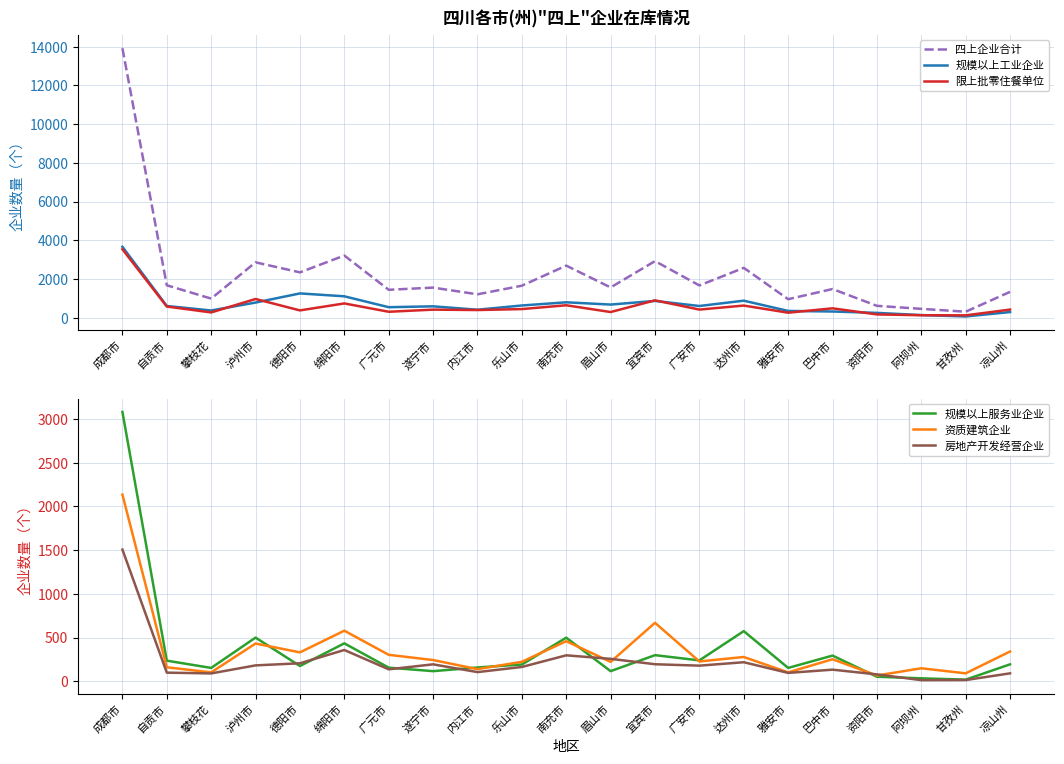

What is the sum of the 限上批零住餐单位 values at 南充市 and 遂宁市?

1060